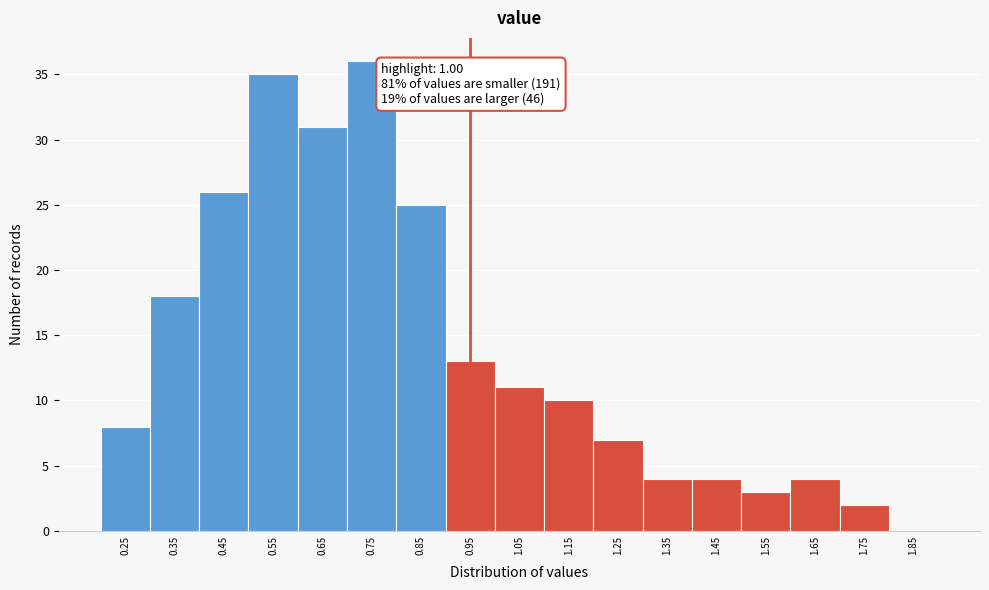

Reading left to right, what are all the values shown in this chart?

0.25=8	0.35=18	0.45=26	0.55=35	0.65=31	0.75=36	0.85=25	0.95=13	1.05=11	1.15=10	1.25=7	1.35=4	1.45=4	1.55=3	1.65=4	1.75=2	1.85=0